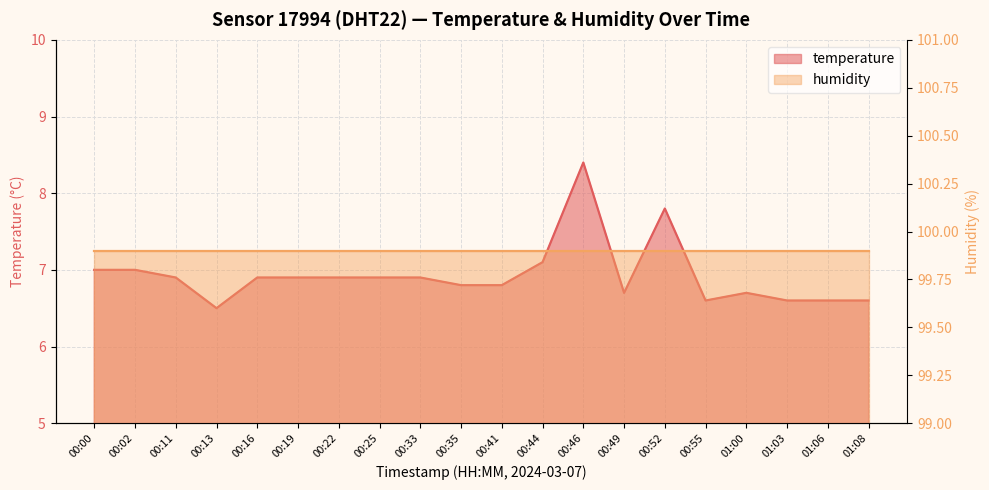

Which has a higher value, 01:08 or 00:46?

00:46